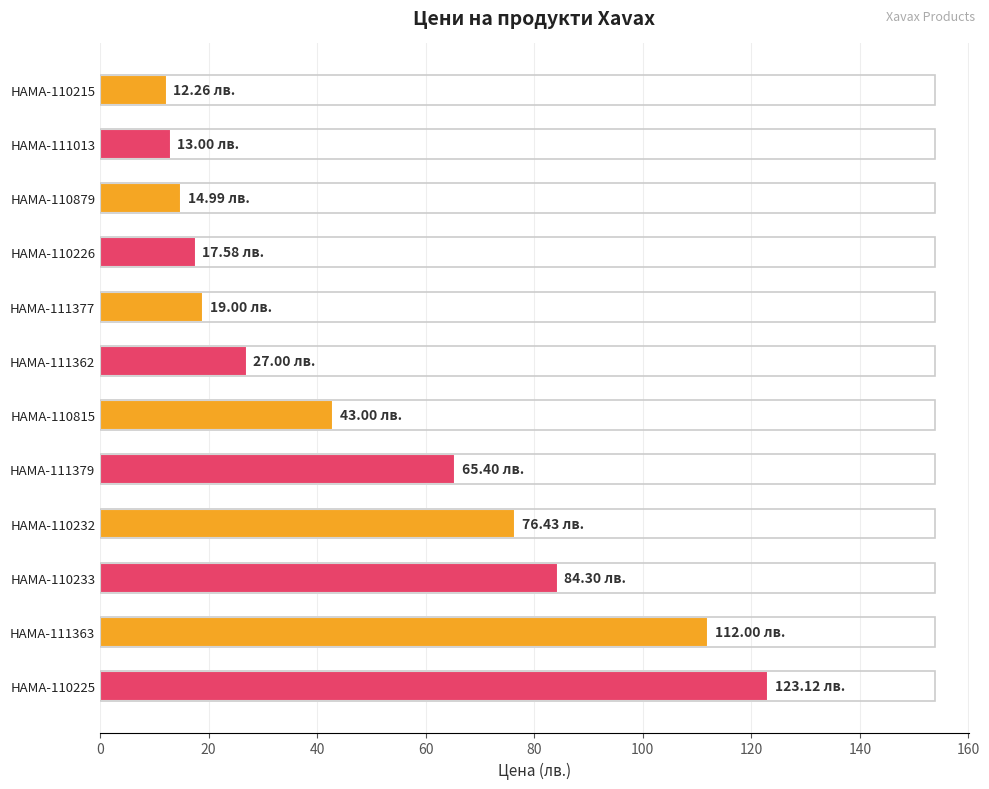

How many data points are less than 42?

6